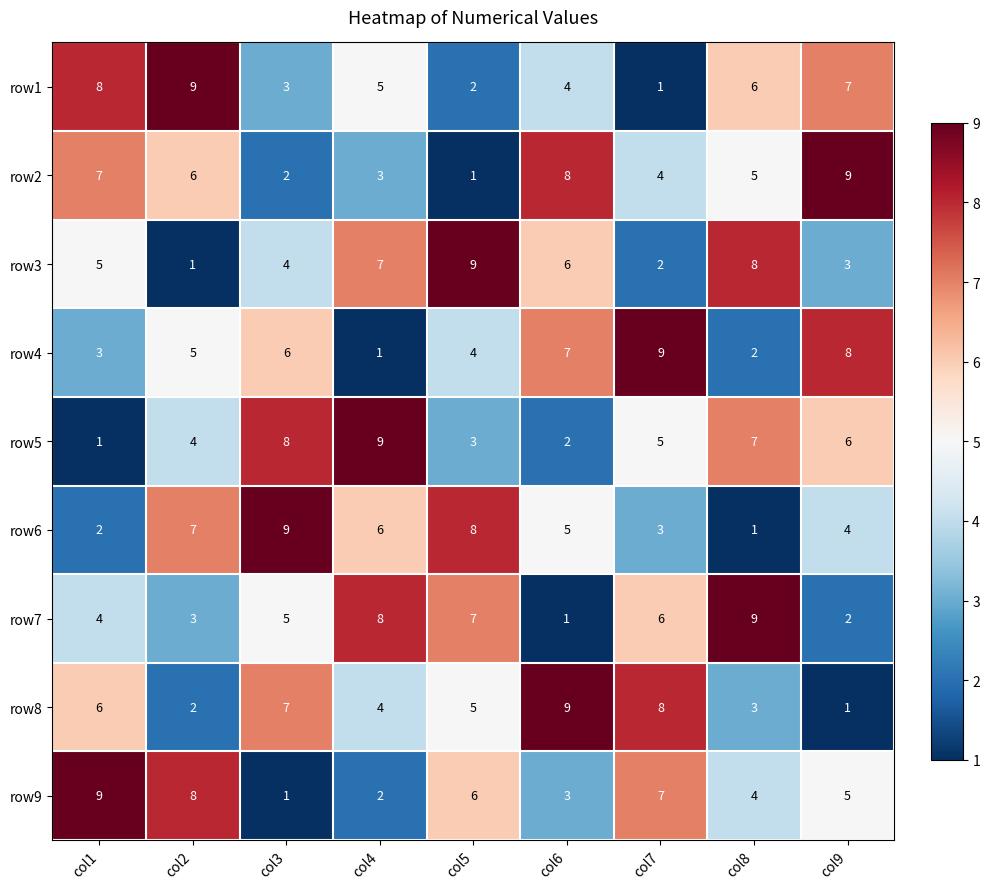

Where is row8 nearest to the value 5?

col5